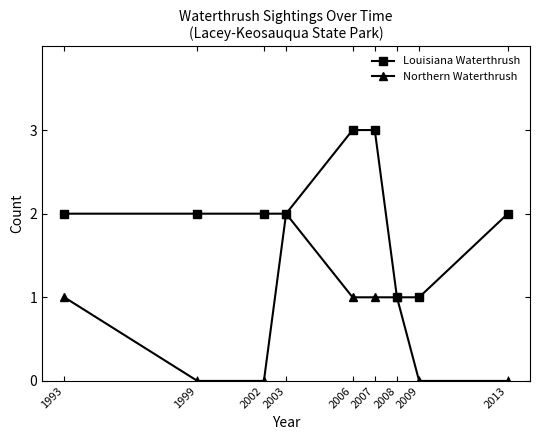

Rank the series at 2006 from highest to lowest value.

Louisiana Waterthrush, Northern Waterthrush